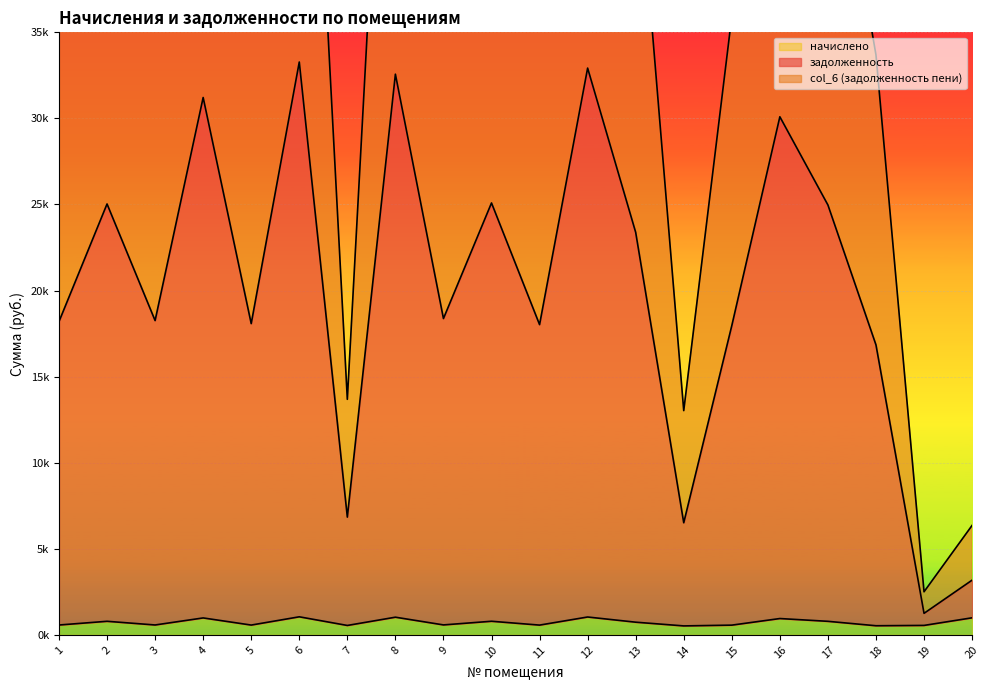

Reading right to left, transcribe all the data shown in this chart.

задолженность: 3180.1	1252.3	16844.2	24972.0	30095.8	17963.3	6513.7	23381.8	32923.0	18022.1	25089.6	18375.6	32569.5	6841.4	33276.3	18081.2	31214.9	18257.8	25030.9	18199.0
col_6 (задолженность пени): 6360.2	2504.6	33688.3	49944.0	60191.6	35926.7	13027.5	46763.6	65846.0	36044.2	50179.2	36751.2	65139.0	13682.8	66552.6	36162.4	62429.8	36515.5	50061.7	36398.0
начислено: 993.2	550.9	532.0	788.6	950.5	567.3	522.7	738.4	1039.7	569.2	792.4	580.3	1028.6	548.7	1050.9	571.0	985.8	576.6	790.5	574.7